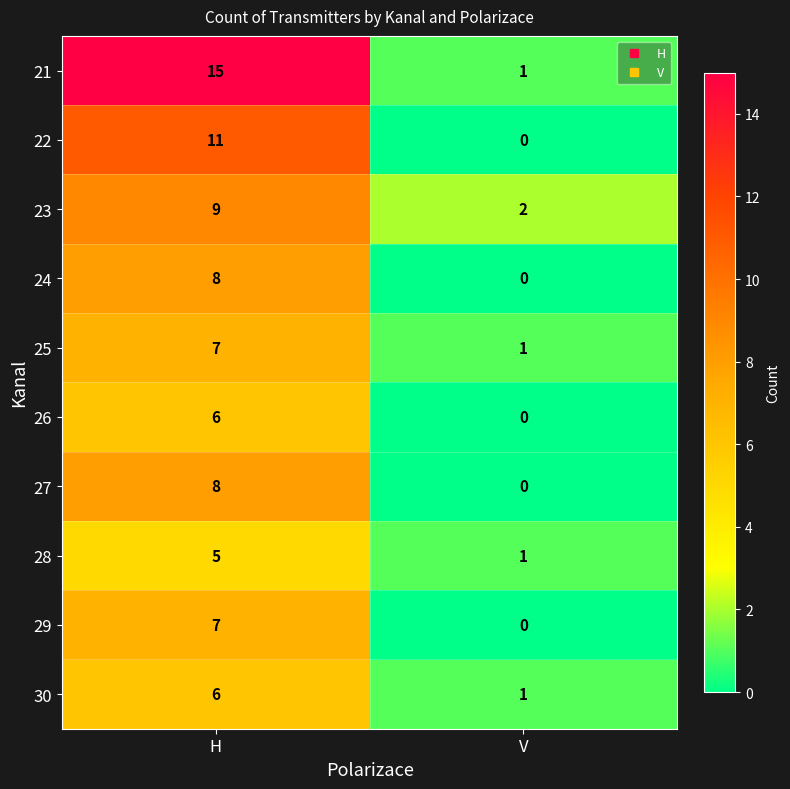

Reading left to right, extract all data points from this chart.

21: 15	1
22: 11	0
23: 9	2
24: 8	0
25: 7	1
26: 6	0
27: 8	0
28: 5	1
29: 7	0
30: 6	1